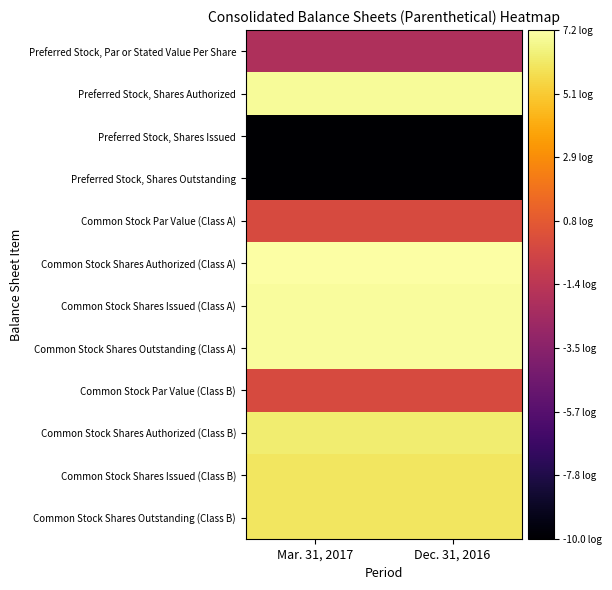

At how many categories does at least one series exceed 5?

2